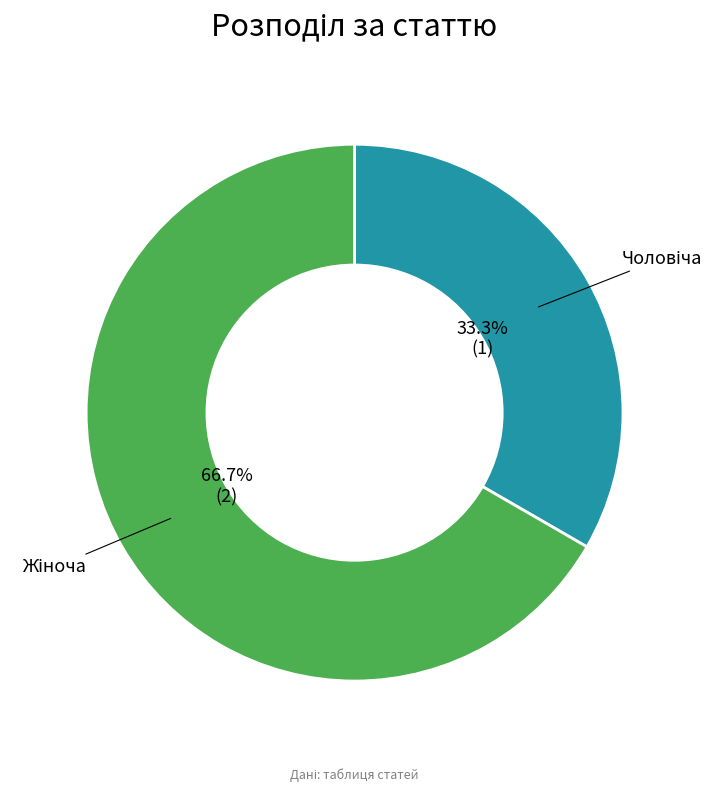

Is there any slice that represents more than half of the pie?

Yes